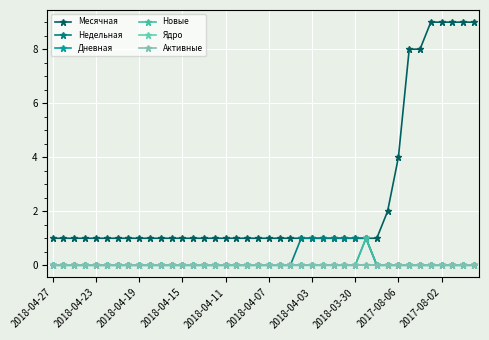

Reading left to right, what are all the values shown in this chart?

Месячная: 1	1	1	1	1	1	1	1	1	1	1	1	1	1	1	1	1	1	1	1	1	1	1	1	1	1	1	1	1	1	1	2	4	8	8	9	9	9	9	9
Недельная: 0	0	0	0	0	0	0	0	0	0	0	0	0	0	0	0	0	0	0	0	0	0	0	1	1	1	1	1	1	1	0	0	0	0	0	0	0	0	0	0
Дневная: 0	0	0	0	0	0	0	0	0	0	0	0	0	0	0	0	0	0	0	0	0	0	0	0	0	0	0	0	0	1	0	0	0	0	0	0	0	0	0	0
Новые: 0	0	0	0	0	0	0	0	0	0	0	0	0	0	0	0	0	0	0	0	0	0	0	0	0	0	0	0	0	1	0	0	0	0	0	0	0	0	0	0
Ядро: 0	0	0	0	0	0	0	0	0	0	0	0	0	0	0	0	0	0	0	0	0	0	0	0	0	0	0	0	0	0	0	0	0	0	0	0	0	0	0	0
Активные: 0	0	0	0	0	0	0	0	0	0	0	0	0	0	0	0	0	0	0	0	0	0	0	0	0	0	0	0	0	0	0	0	0	0	0	0	0	0	0	0